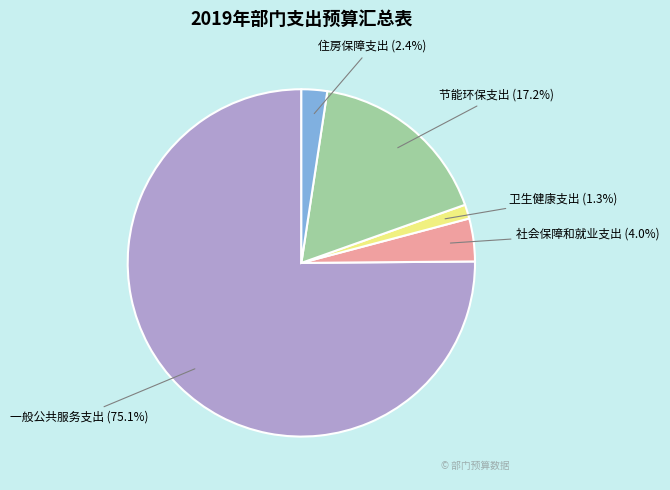

To the nearest percent, what percentage of the pie is 节能环保支出?

17%